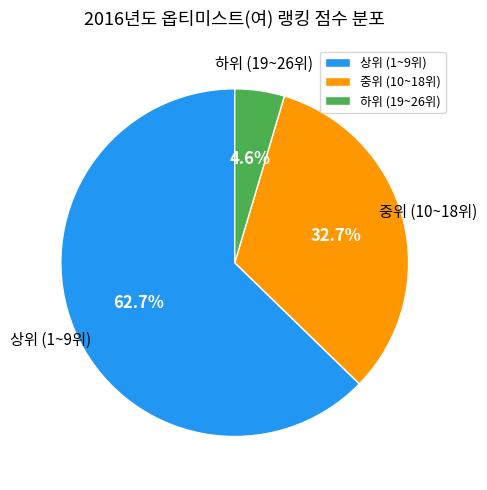

Between 중위 (10~18위) and 하위 (19~26위), which is larger?

중위 (10~18위)